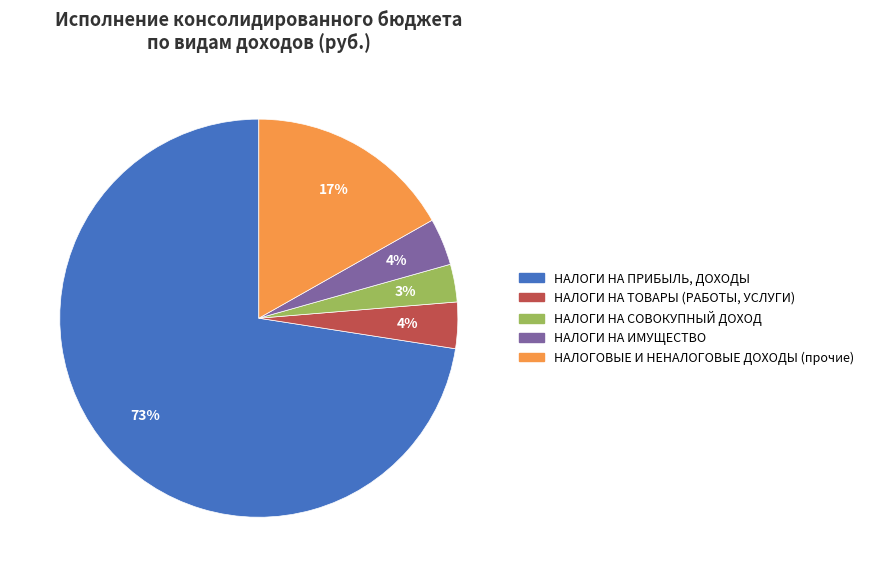

Do НАЛОГИ НА СОВОКУПНЫЙ ДОХОД and НАЛОГОВЫЕ И НЕНАЛОГОВЫЕ ДОХОДЫ (прочие) together represent more than half of the pie?

No